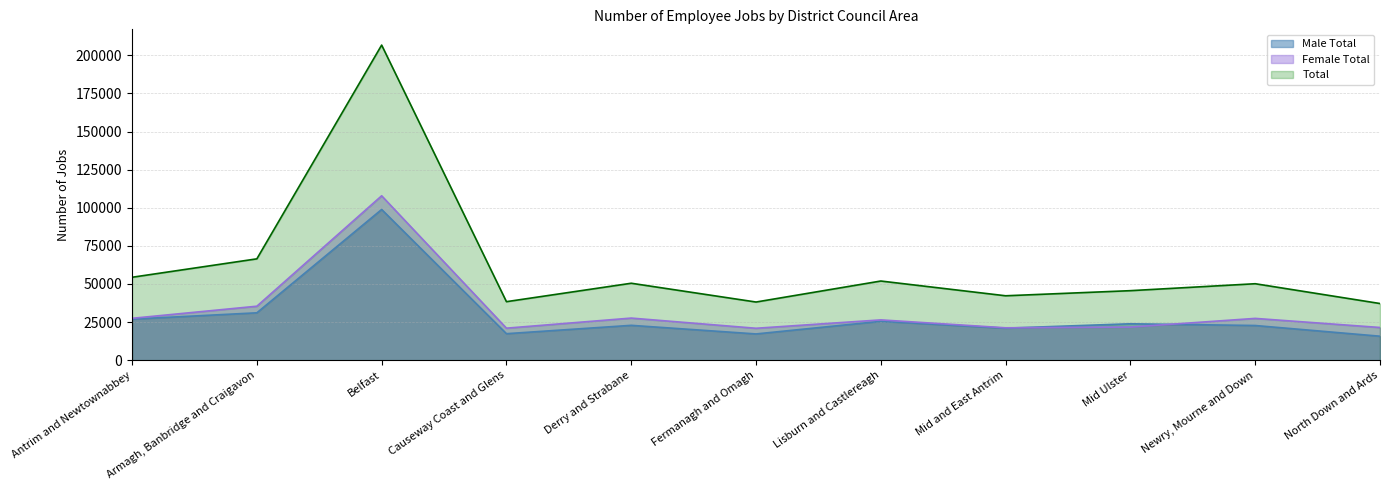

How many values in the Total series exceed 50150?

5